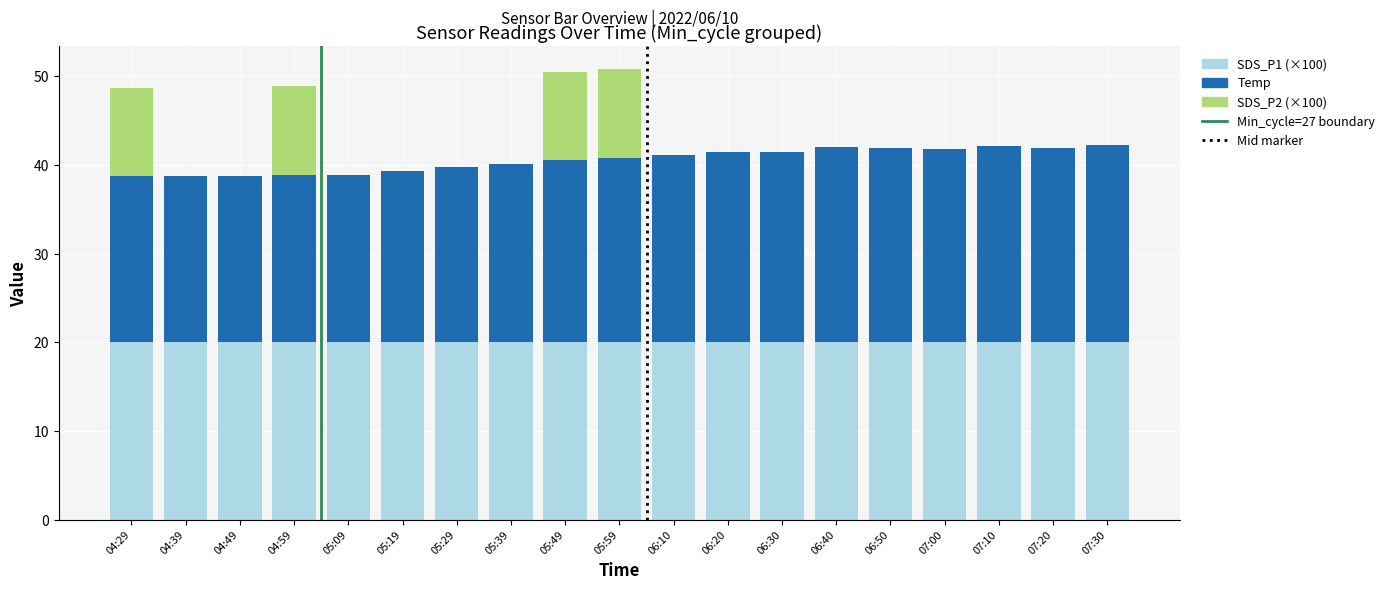

What is the total value across all series at 04:59?

48.9